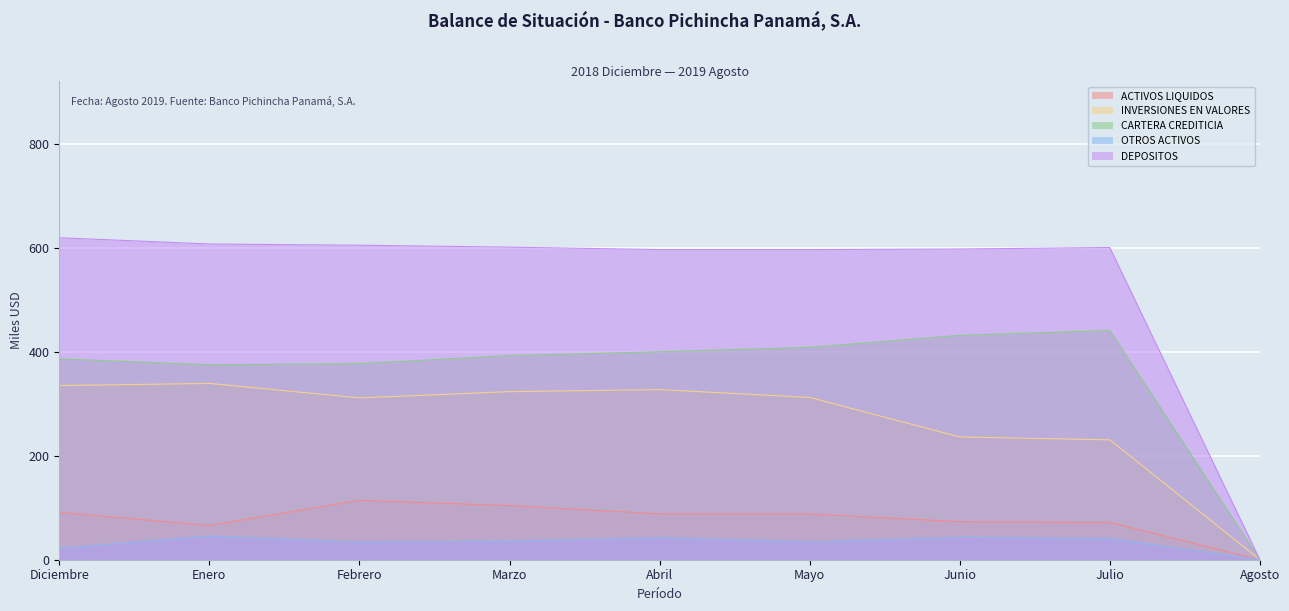

What is the spread (max minus min) of values at Febrero?

571.2